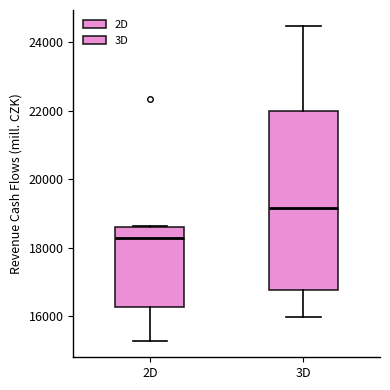

Which box has the highest median line?

3D